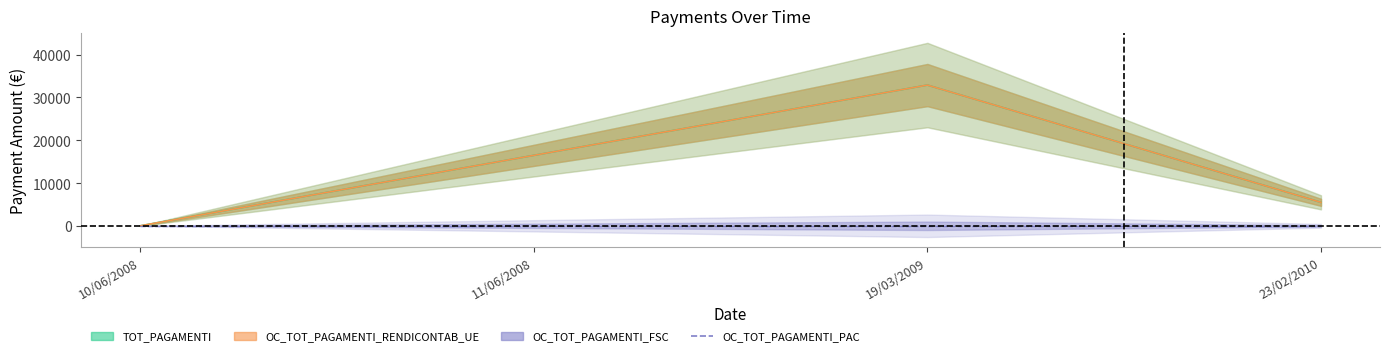

The value of OC_TOT_PAGAMENTI_RENDICONTAB_UE at 10/06/2008 is 0.0. True or false?

True